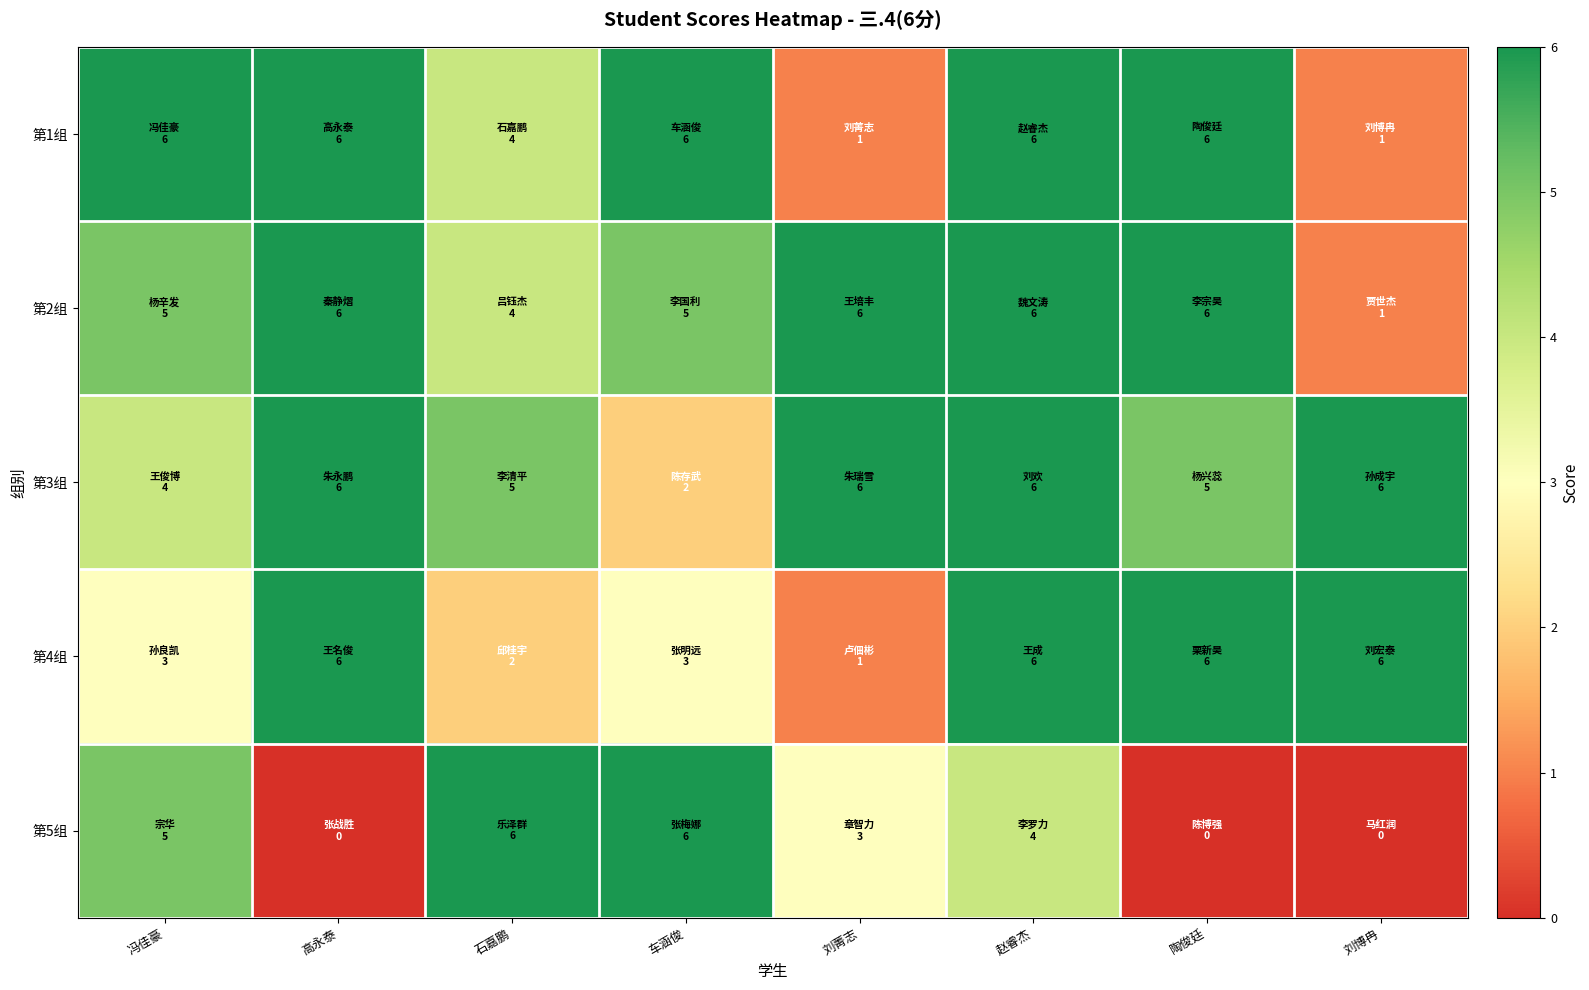

What is the difference between the highest and lowest values at 冯佳豪?

3